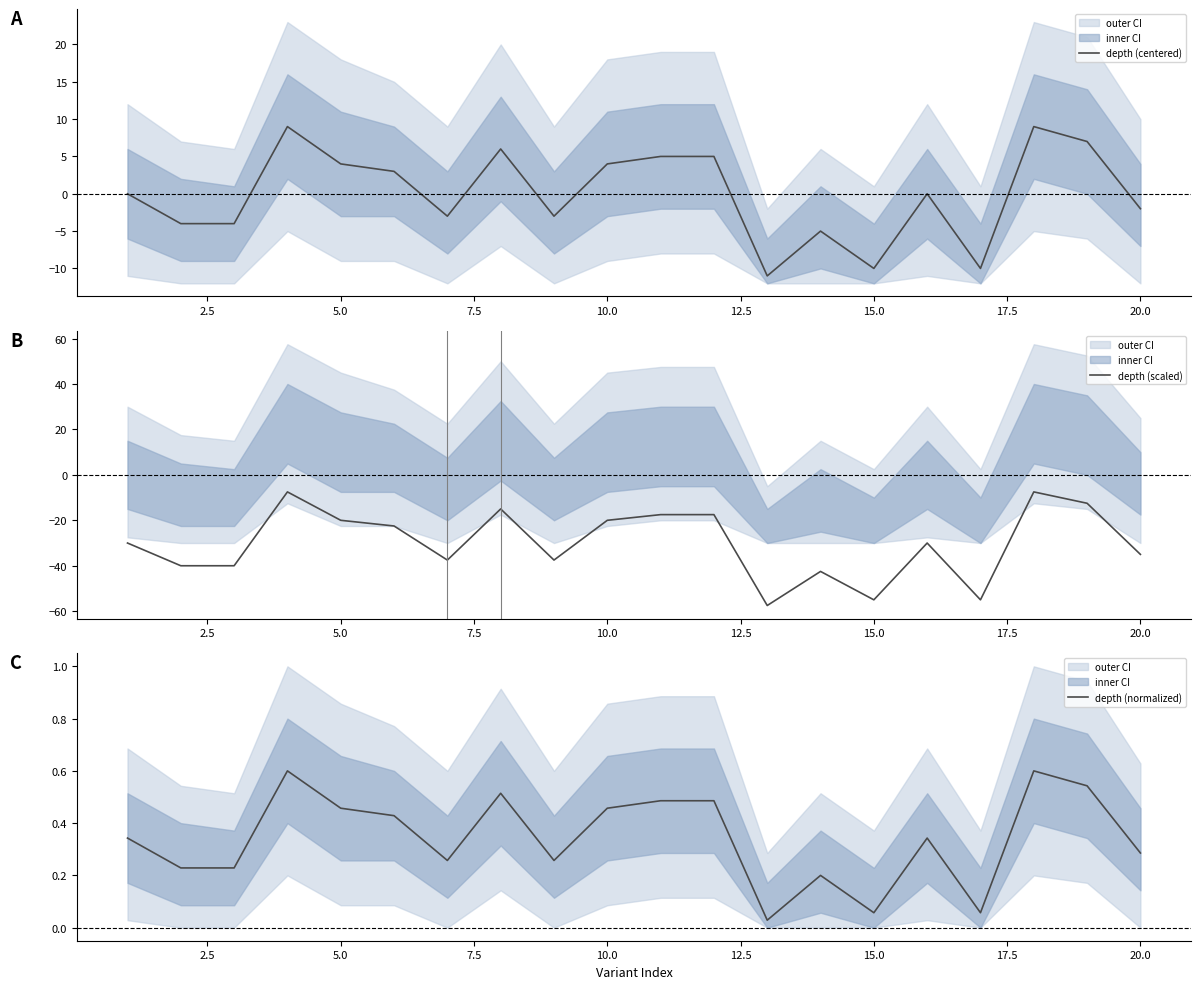

What is the value of the depth (scaled) point at the 15th from the left?

-55.0